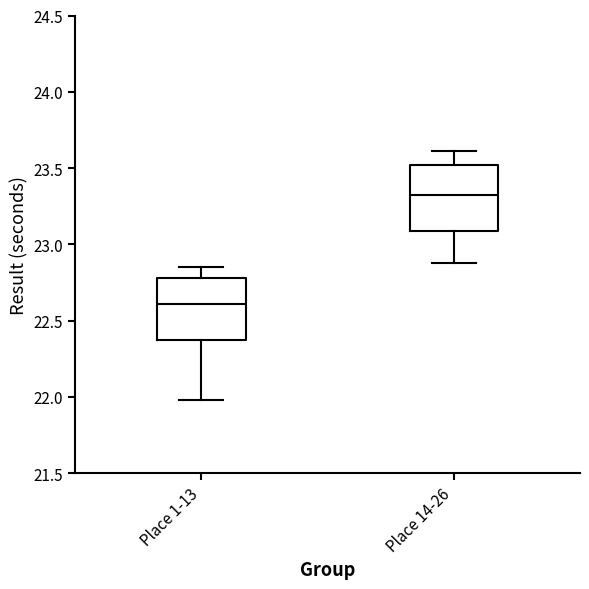

Reading left to right, transcribe this box plot: for each box, give where its median line is, the range the box spans, and where its two whiskers end, as read against the y-axis. The values are not printed on the chart, so give them approximately, as read against the axis.

Place 1-13: median 22.60, box 22.35 to 22.80, whiskers 22.00 to 22.85
Place 14-26: median 23.30, box 23.10 to 23.50, whiskers 22.90 to 23.60